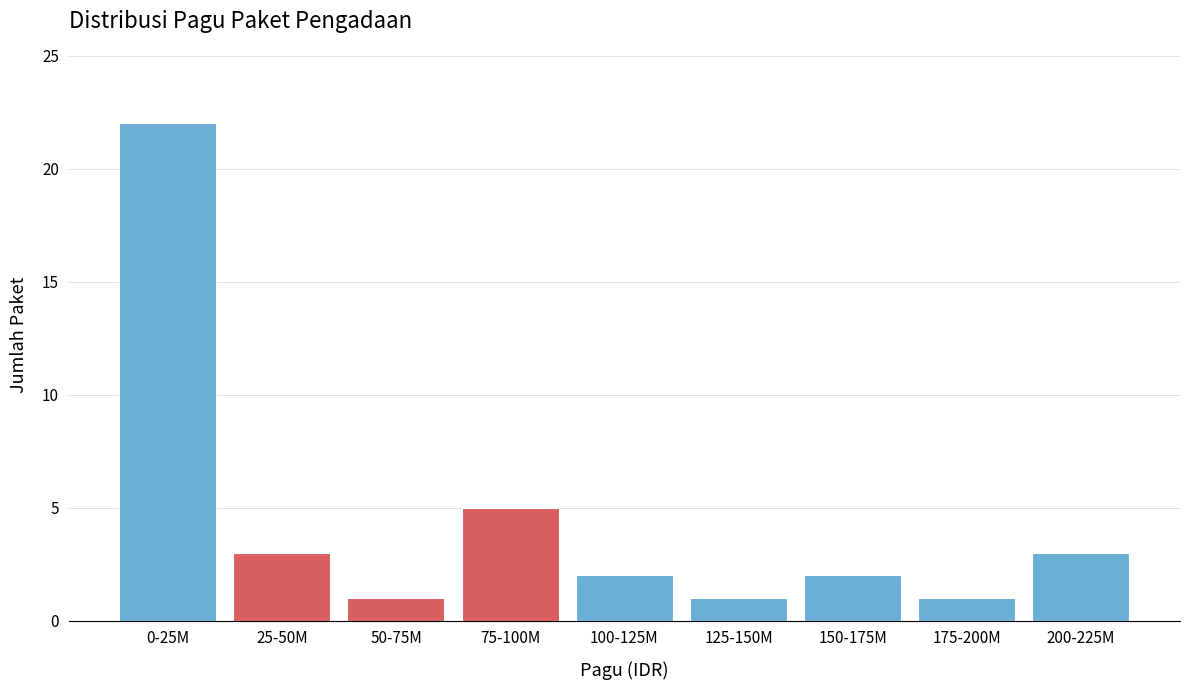

Reading left to right, list all the values displayed in this chart.

0-25M=22	25-50M=3	50-75M=1	75-100M=5	100-125M=2	125-150M=1	150-175M=2	175-200M=1	200-225M=3